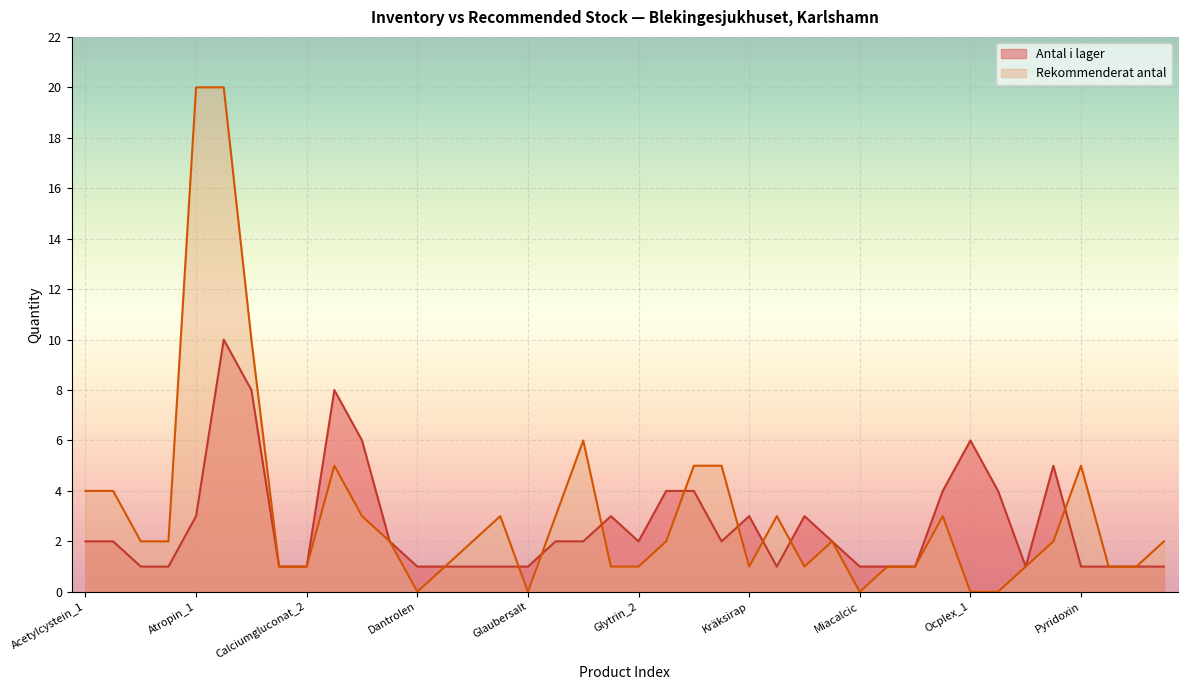

Reading left to right, extract all data points from this chart.

Antal i lager: Acetylcystein_1=2	Acetylcystein_2=2	Akineton=1	Anticholium=1	Atropin_1=3	Atropin_2=10	Bricanyl=8	Calciumgluconat_1=1	Calciumgluconat_2=1	Calcium-Sandoz=8	Carbomix=6	Cyanokit=2	Dantrolen=1	Desferal=1	Dimaval=1	Flumazenil=1	Glaubersalt=1	Glucagon=2	Glukos-etanol=2	Glytrin_1=3	Glytrin_2=2	H-F Antidote=4	Konakion_1=4	Konakion_2=2	Kräksirap=3	Legalon=1	Makrogol=3	Methylthioninium=2	Miacalcic=1	Naloxon_1=1	Naloxon_2=1	Nitroglycerin=4	Ocplex_1=6	Ocplex_2=4	Pulmicort_1=1	Pulmicort_2=5	Pyridoxin=1	Succicaptal=1	Tetrakain=1	Toxogonin=1
Rekommenderat antal: Acetylcystein_1=4	Acetylcystein_2=4	Akineton=2	Anticholium=2	Atropin_1=20	Atropin_2=20	Bricanyl=10	Calciumgluconat_1=1	Calciumgluconat_2=1	Calcium-Sandoz=5	Carbomix=3	Cyanokit=2	Dantrolen=0	Desferal=1	Dimaval=2	Flumazenil=3	Glaubersalt=0	Glucagon=3	Glukos-etanol=6	Glytrin_1=1	Glytrin_2=1	H-F Antidote=2	Konakion_1=5	Konakion_2=5	Kräksirap=1	Legalon=3	Makrogol=1	Methylthioninium=2	Miacalcic=0	Naloxon_1=1	Naloxon_2=1	Nitroglycerin=3	Ocplex_1=0	Ocplex_2=0	Pulmicort_1=1	Pulmicort_2=2	Pyridoxin=5	Succicaptal=1	Tetrakain=1	Toxogonin=2